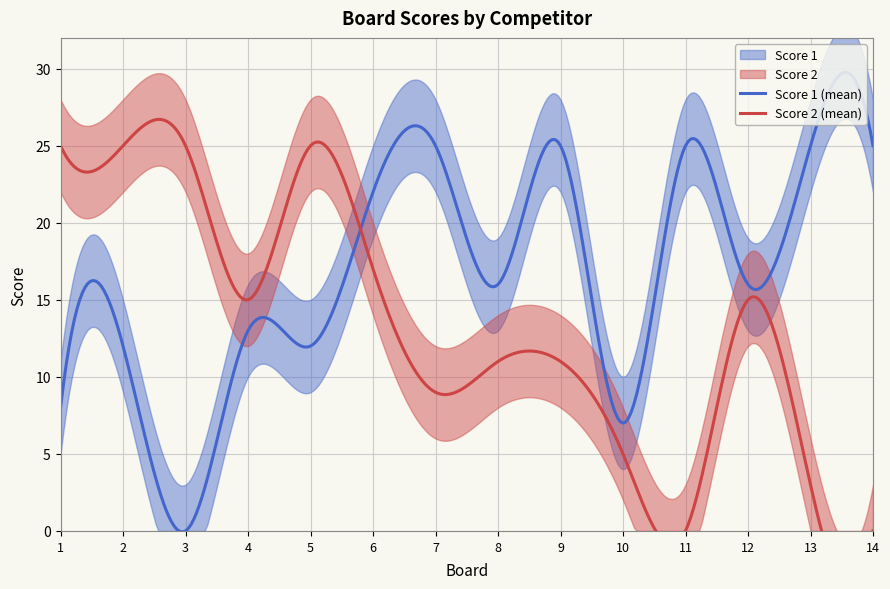

How many lines are shown in the chart?

2